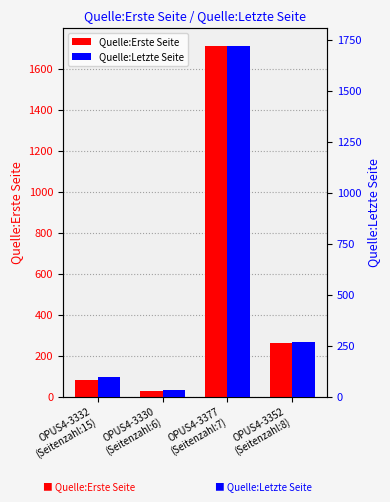

What is the approximate value of Quelle:Erste Seite at OPUS4-3332
(Seitenzahl:15)?

80